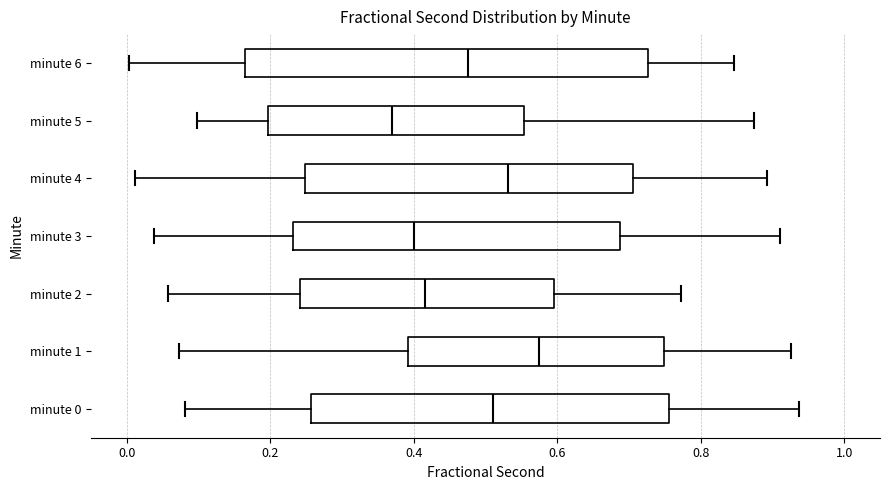

Which box is the widest, from its left edge to its right edge?

minute 6